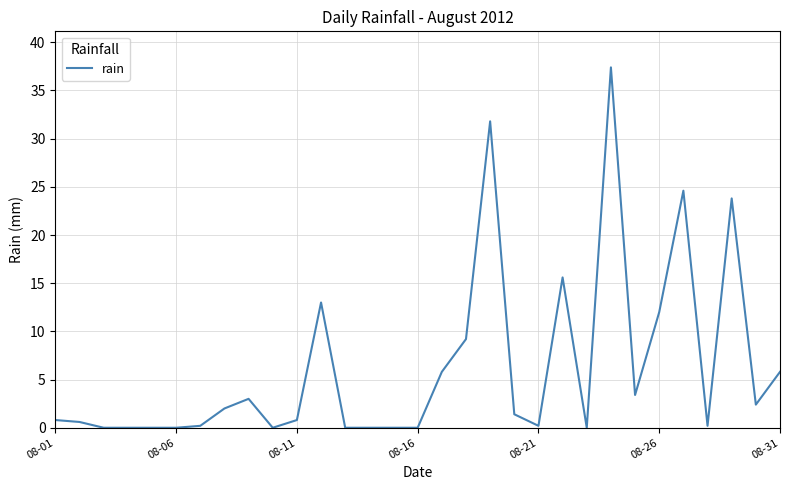

What is the greatest value displayed?

37.4